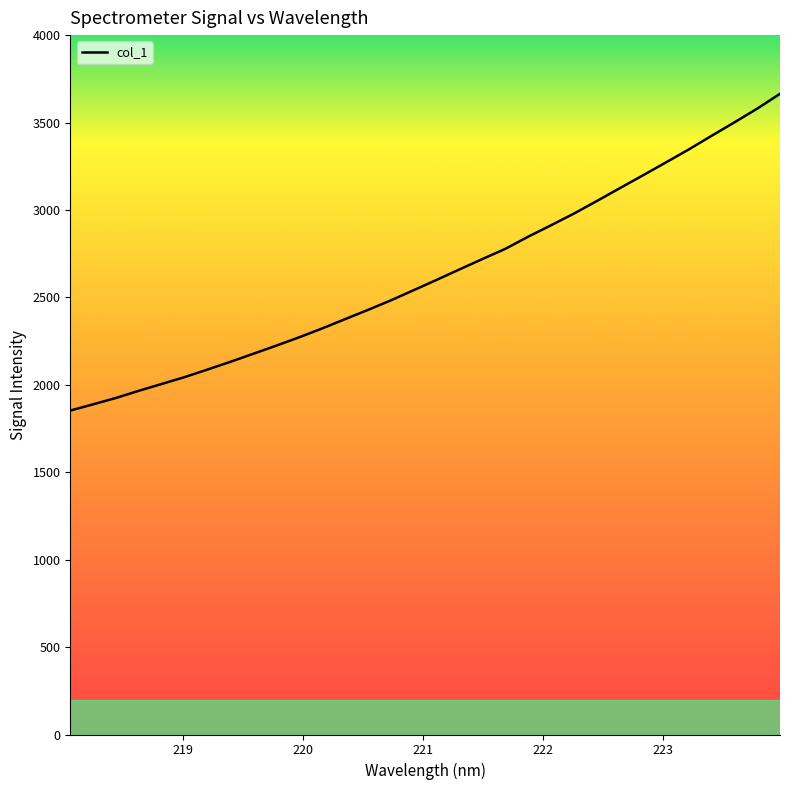

What is the difference between the maximum and minimum values?

1811.7